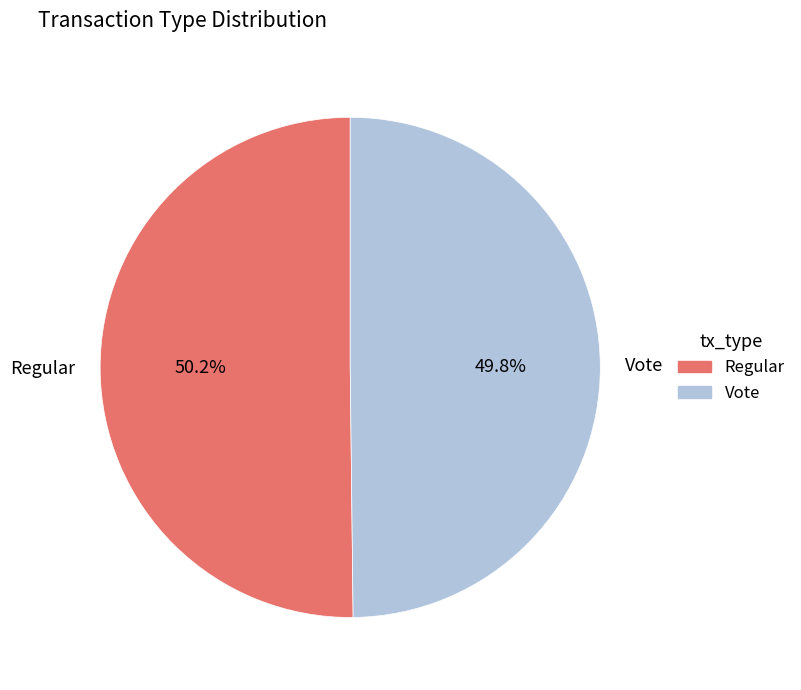

Combined, what portion of the pie is Vote and Regular?

100.0%